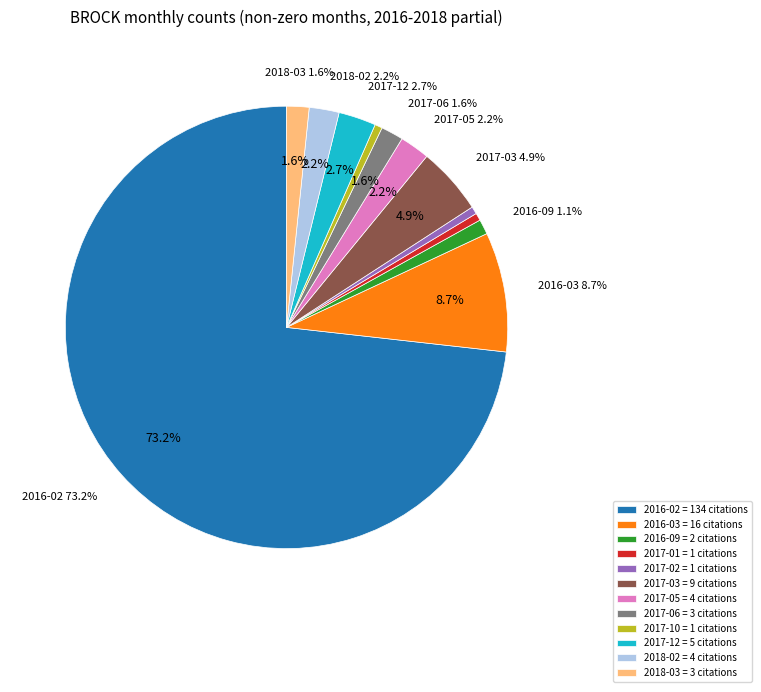

The 2017-03 slice represents 1% of the pie. True or false?

False